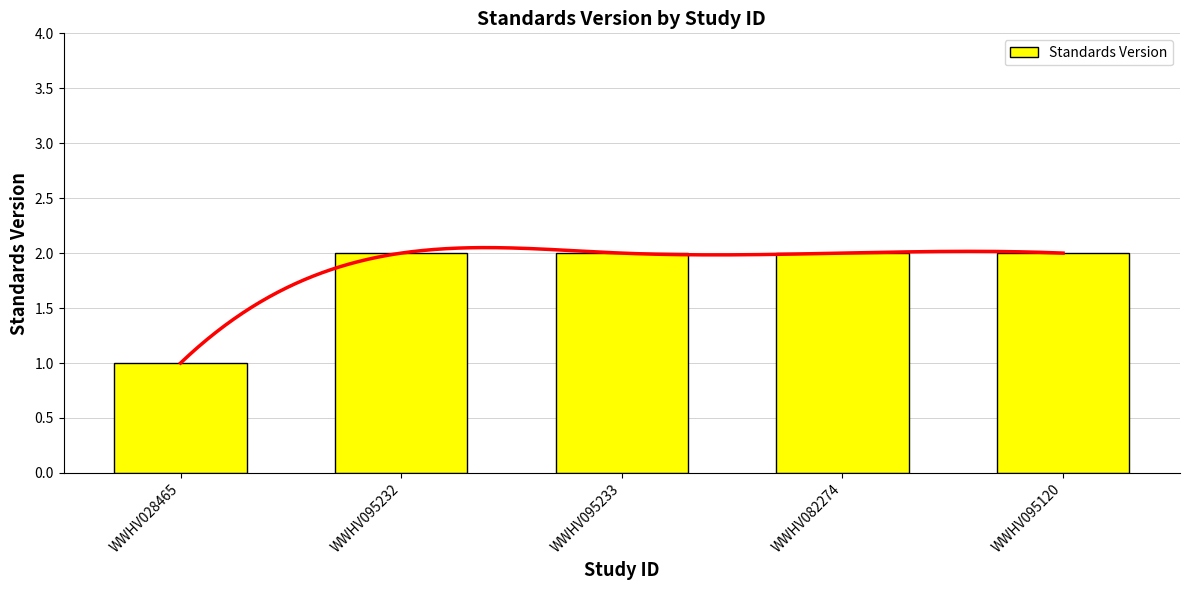

Rank the categories by value from highest to lowest.

WWHV095232, WWHV095233, WWHV082274, WWHV095120, WWHV028465